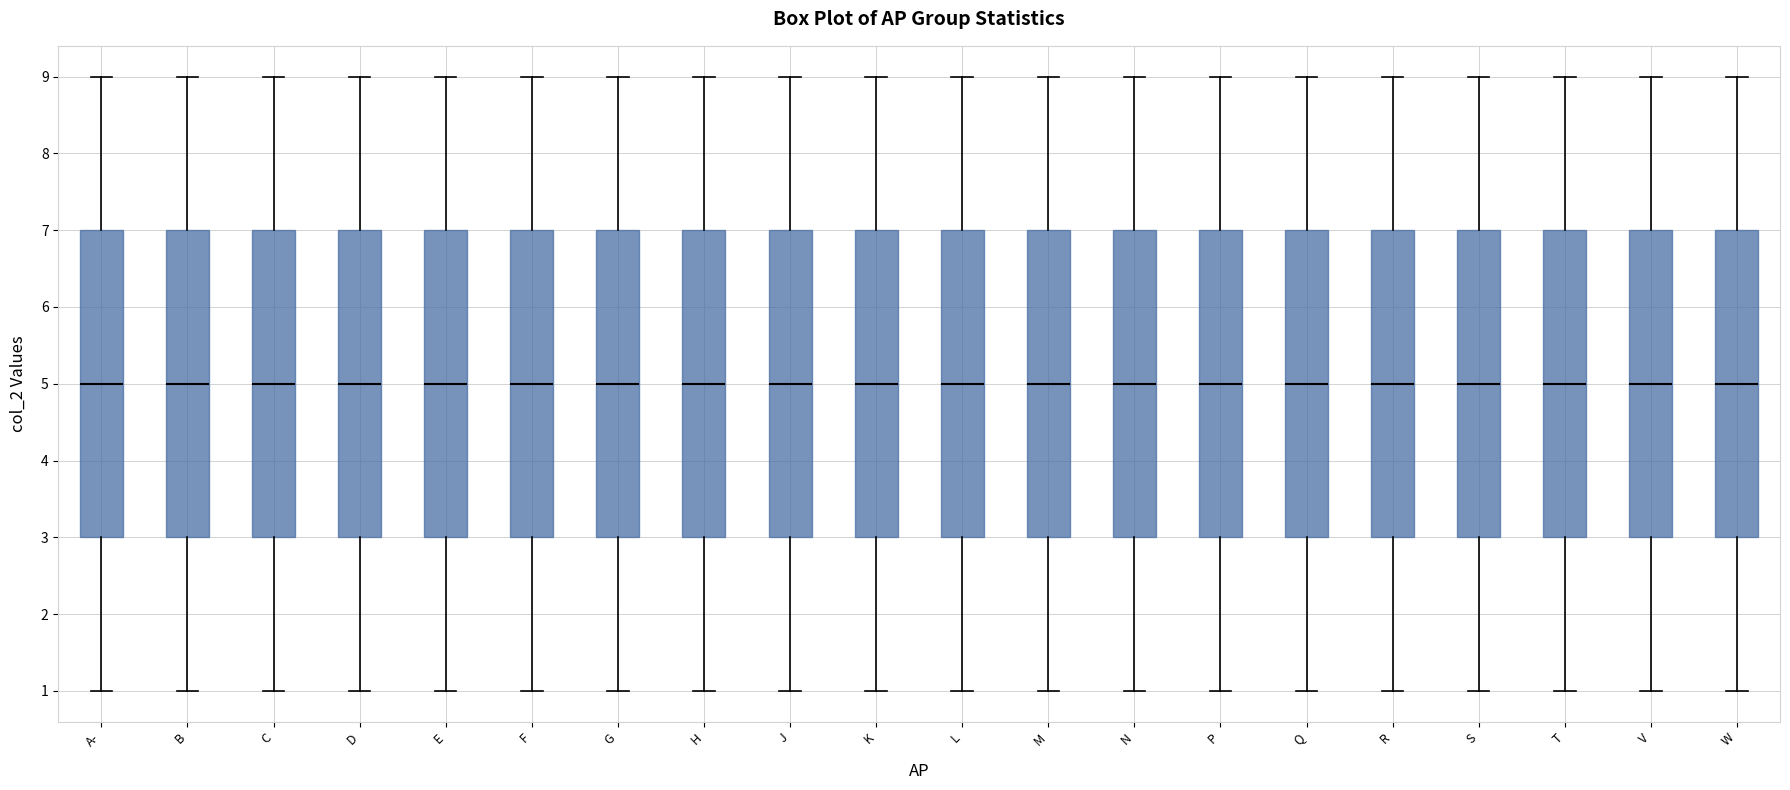

Where is the upper edge of the box for K on the y-axis? The values are not printed on the chart, so give them approximately, as read against the axis.

7